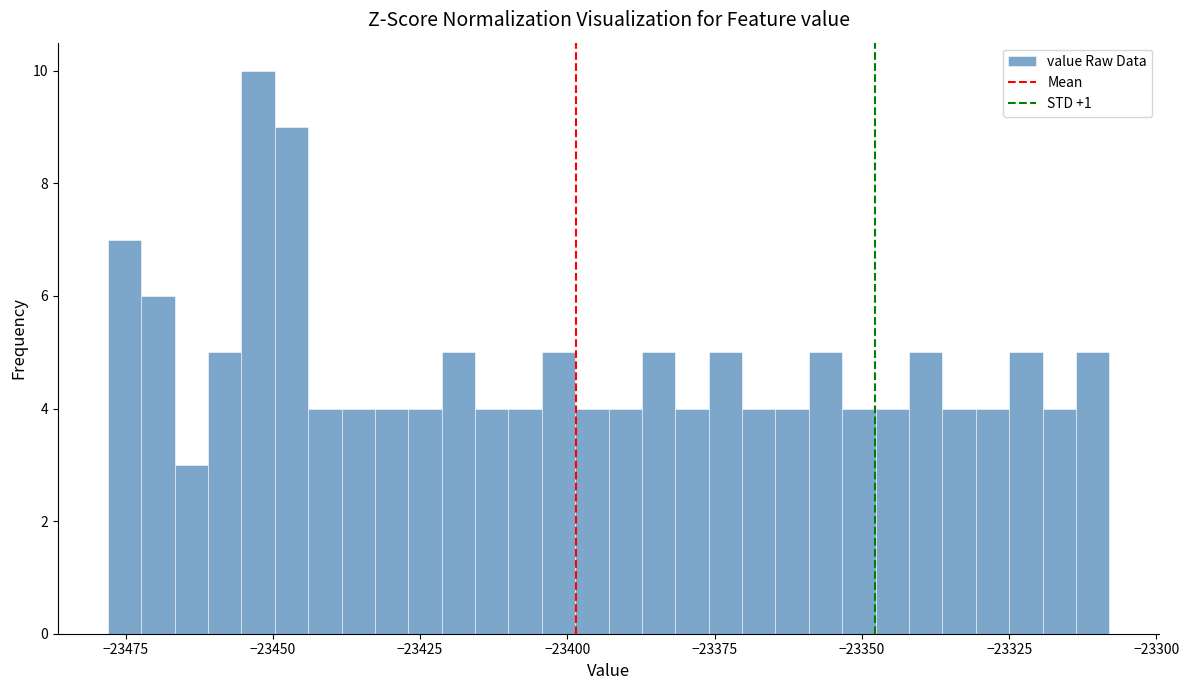

Read against the x-axis, roughly where is the centre of the tallest bar?

-23450